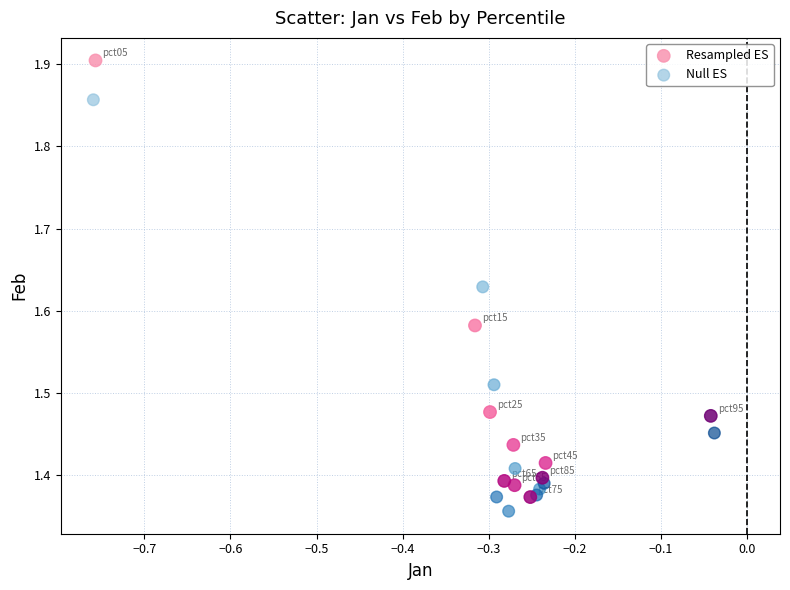

Which series has the widest spread of Y values?

Resampled ES